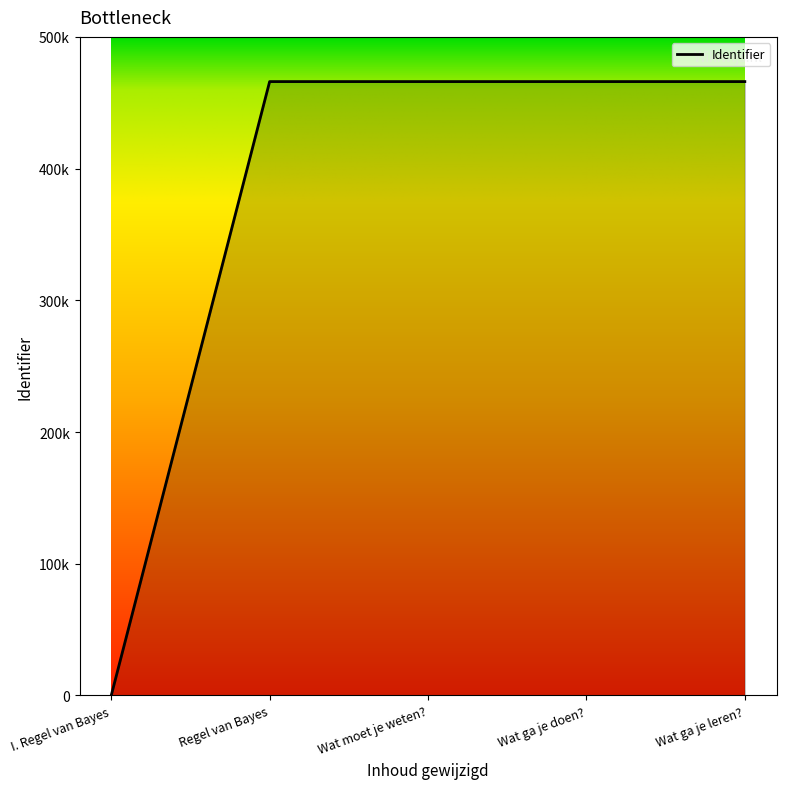

What position from the right is Wat moet je weten??

3